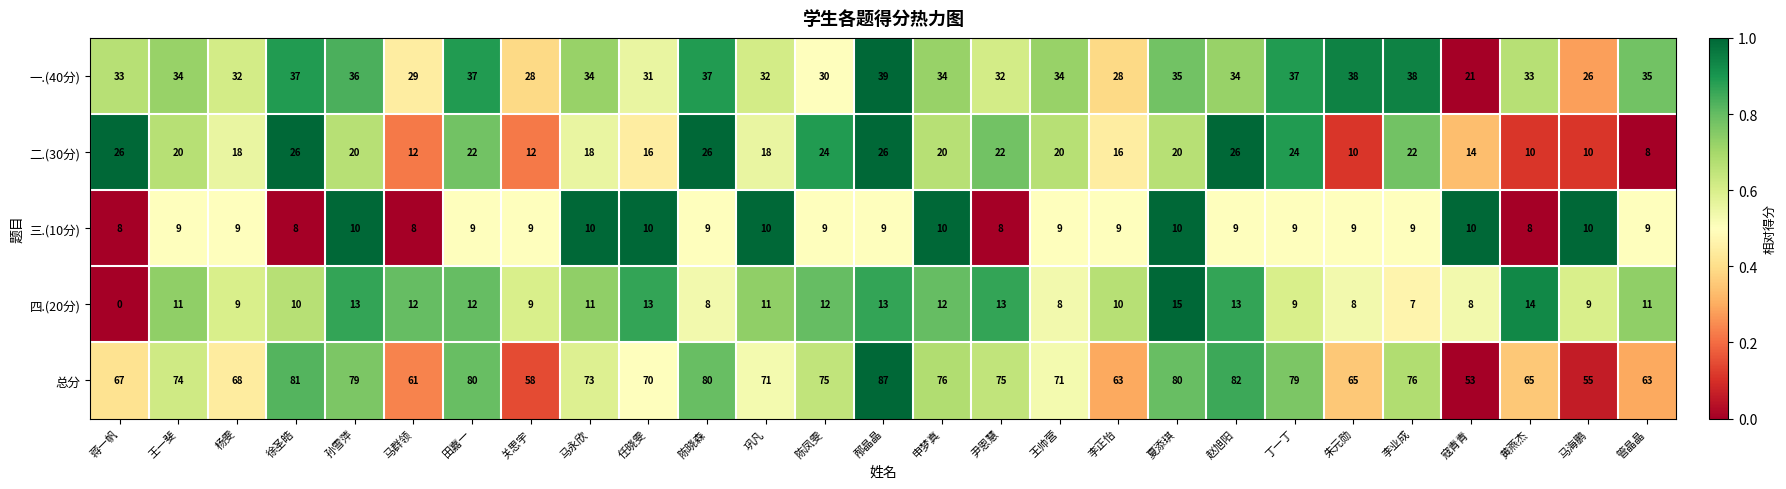

Which series changed the most between 申梦真 and 马海鹏?

总分